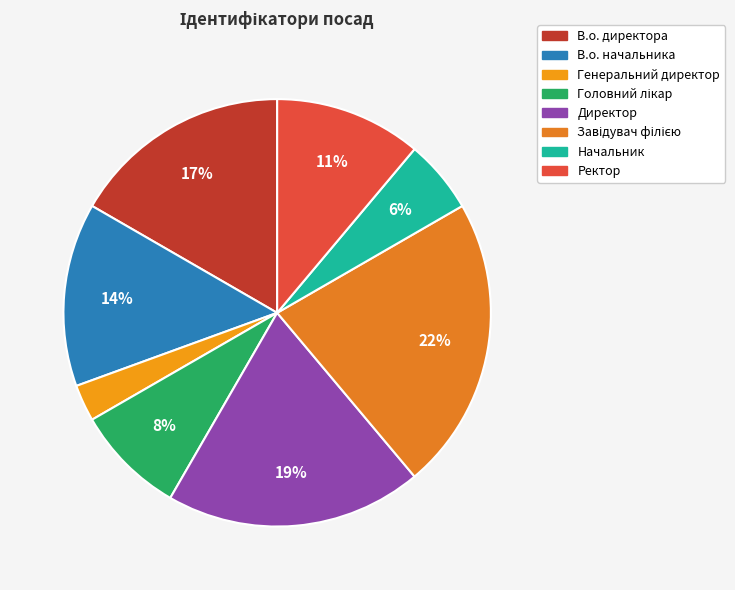

Is it true that Директор is 19% of the pie?

True